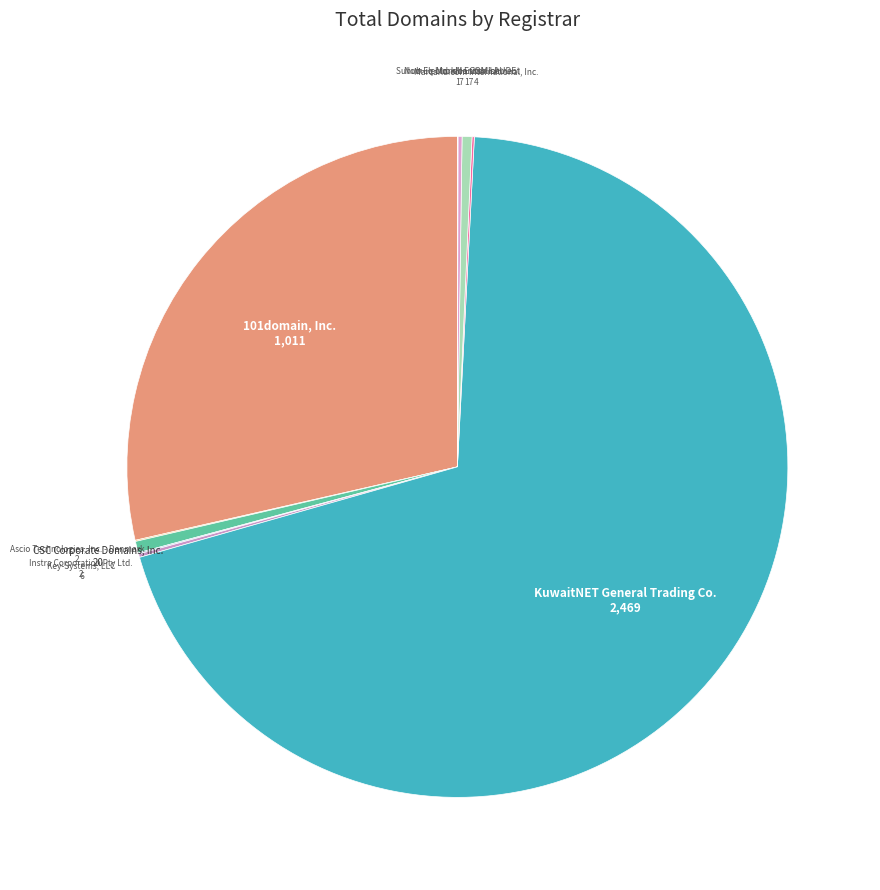

Is it true that KuwaitNET General Trading Co. is 70% of the pie?

True